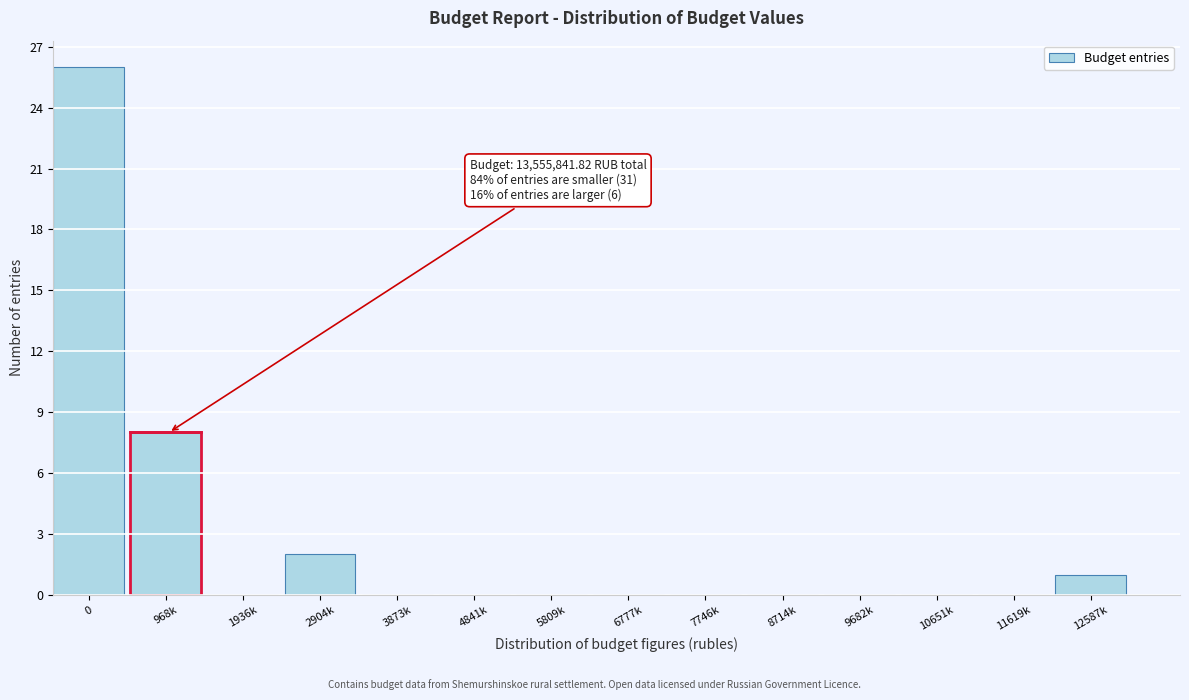

Reading right to left, transcribe all the data shown in this chart.

12587k=1	11619k=0	10651k=0	9682k=0	8714k=0	7746k=0	6777k=0	5809k=0	4841k=0	3873k=0	2904k=2	1936k=0	968k=8	0=26